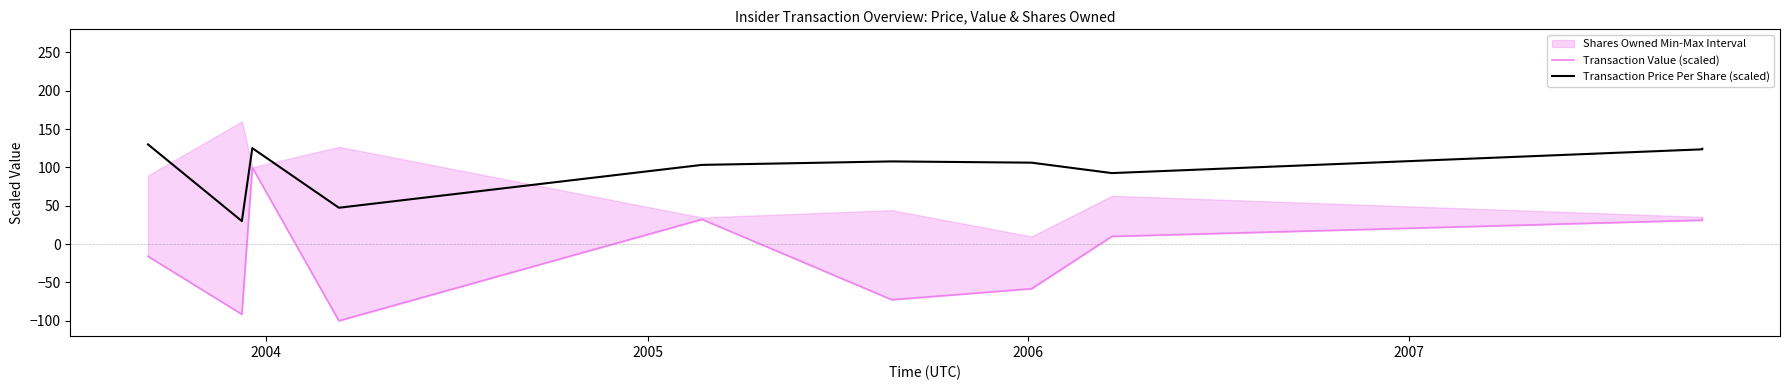

How many values in Transaction Value (scaled) are below zero?

5